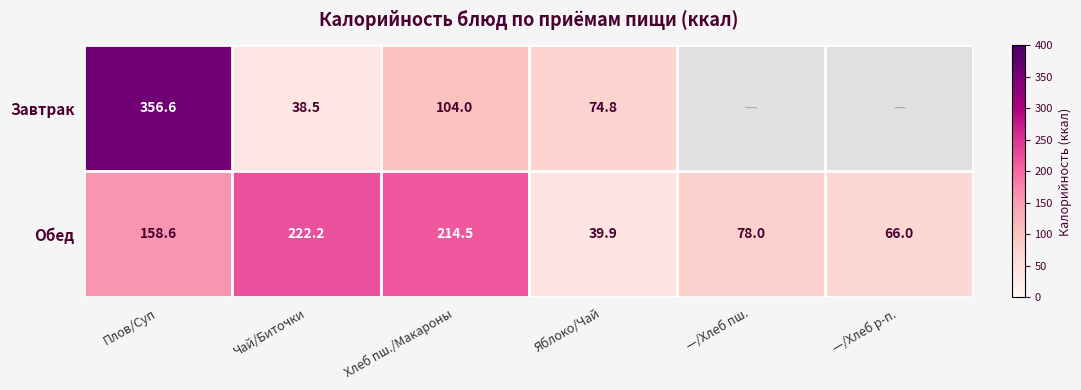

What is the lowest value of the Обед series?

39.9